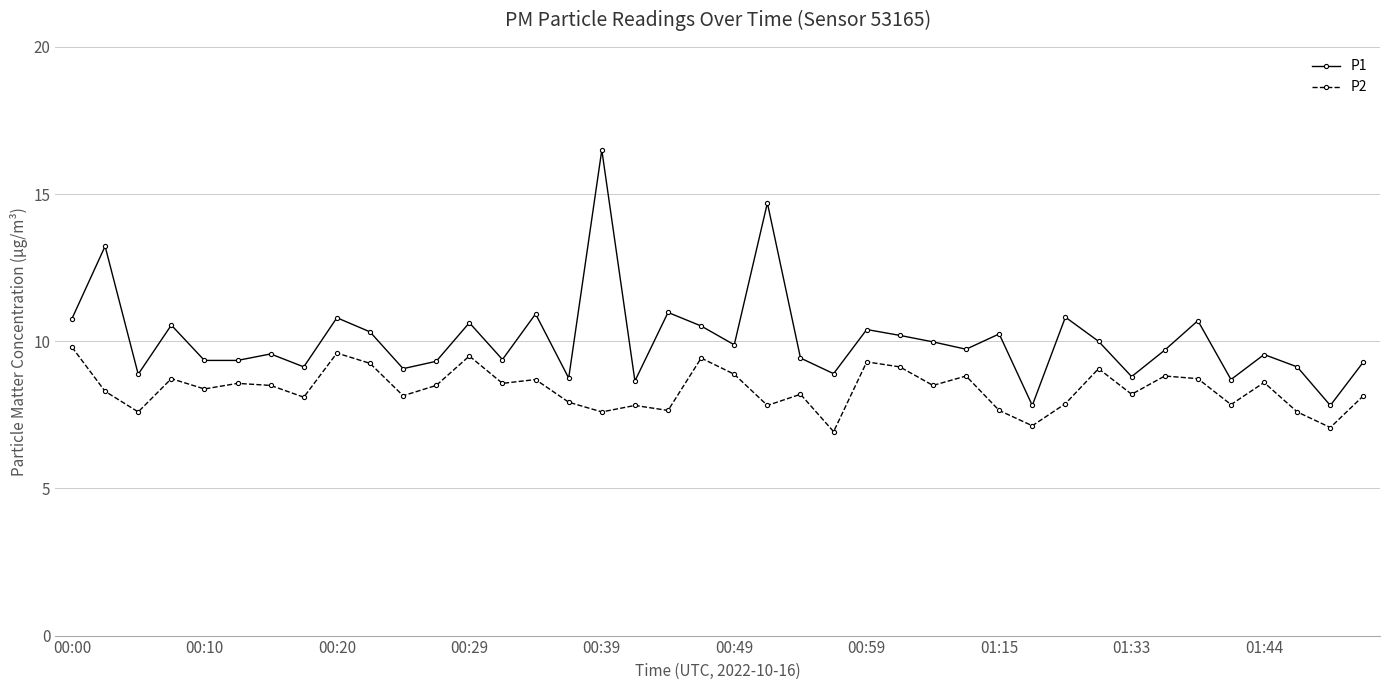

What is the value of the P1 point at the 9th from the left?

10.8